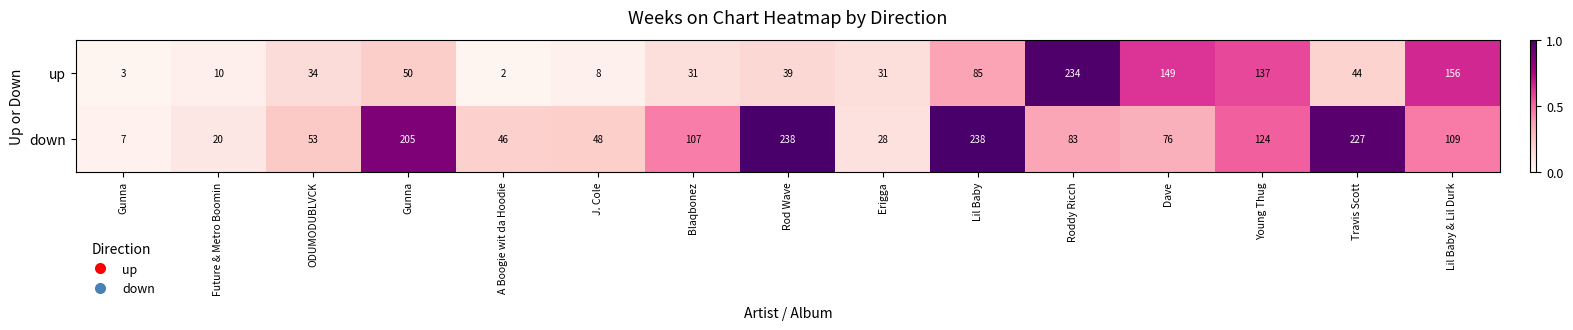

Count the number of data series in this chart.

2